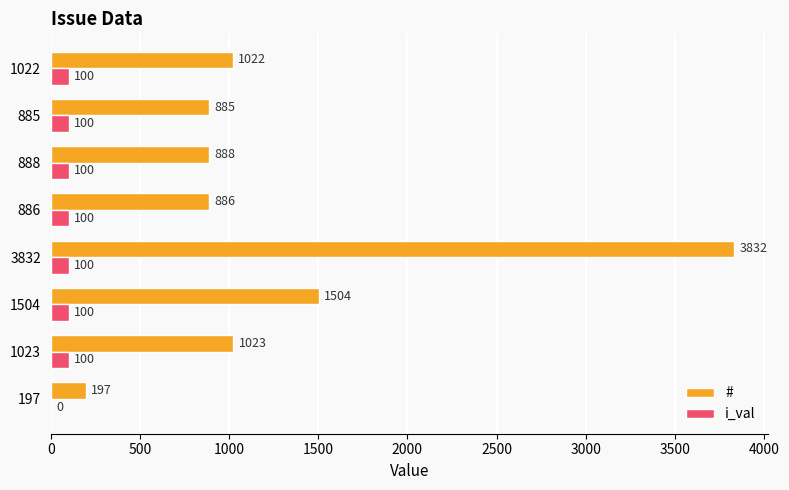

The value of # at 197 is 197. True or false?

True